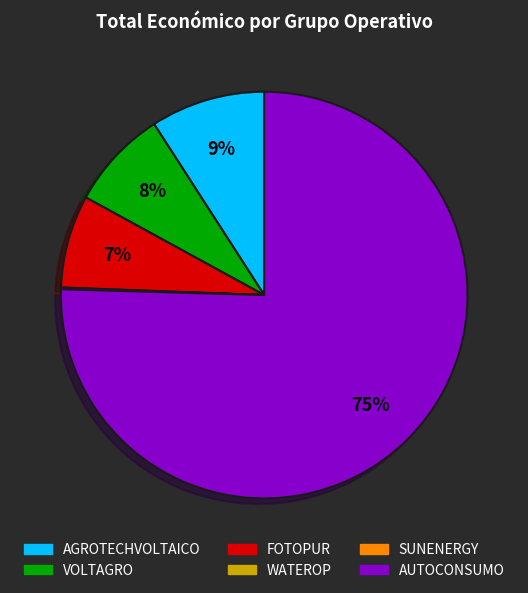

To the nearest percent, what is the difference between the FOTOPUR and AGROTECHVOLTAICO slice percentages?

2%